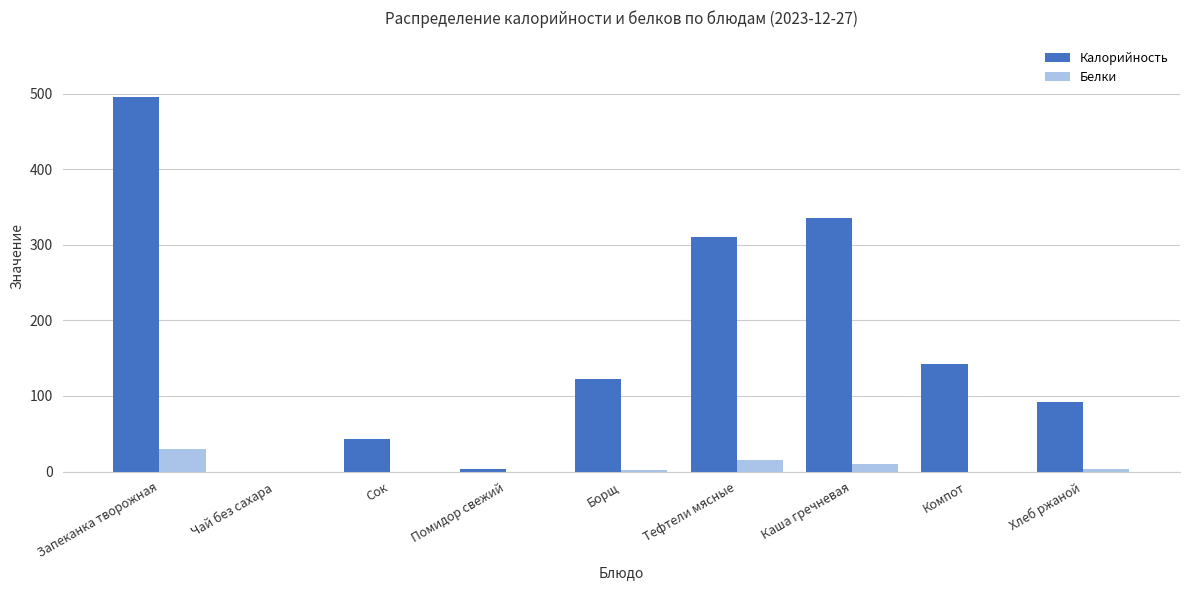

Is the value of Калорийность at Чай без сахара greater than the value of Белки at Тефтели мясные?

No